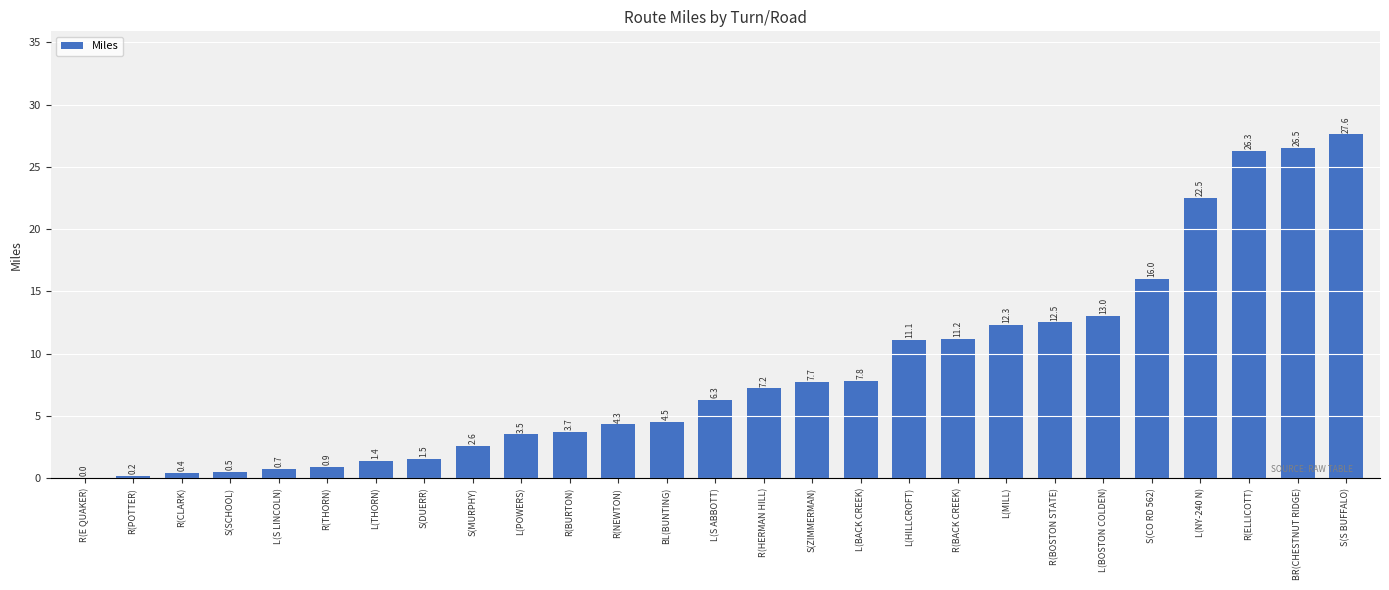

What value does the data have at R(CLARK)?

0.4